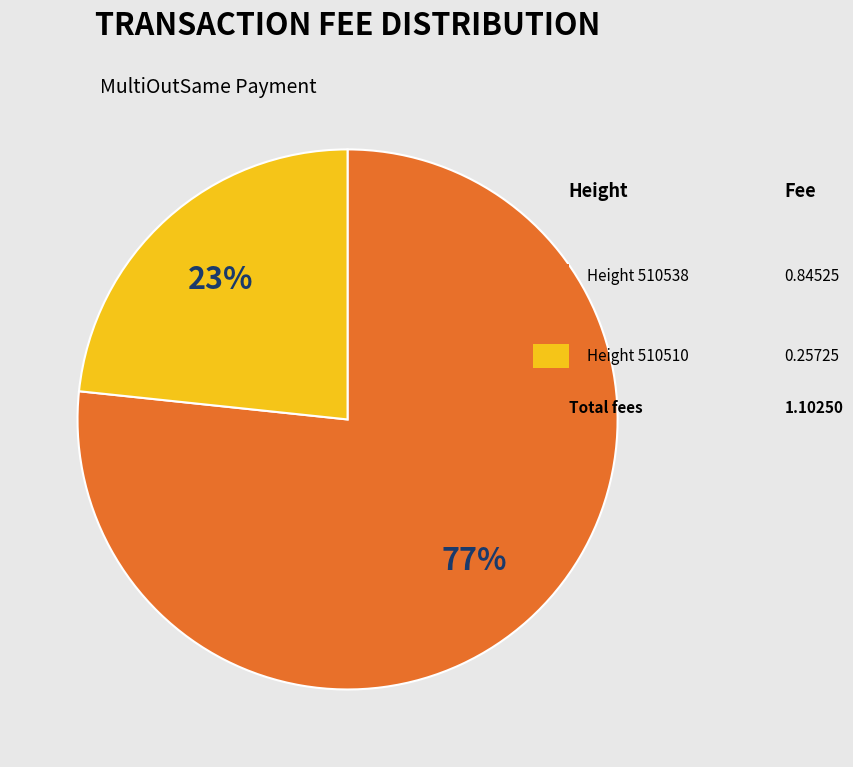

To the nearest percent, what is the average slice percentage?

50%